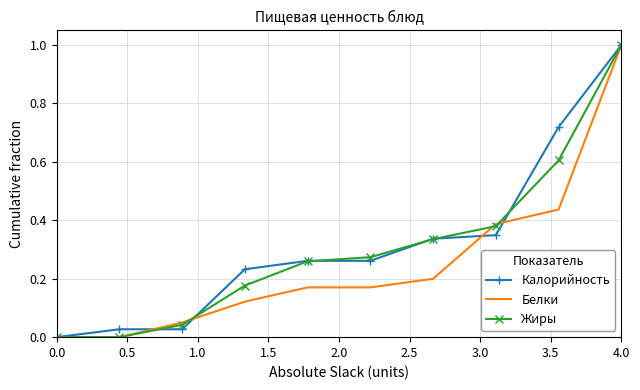

What is the greatest value displayed?

1.0